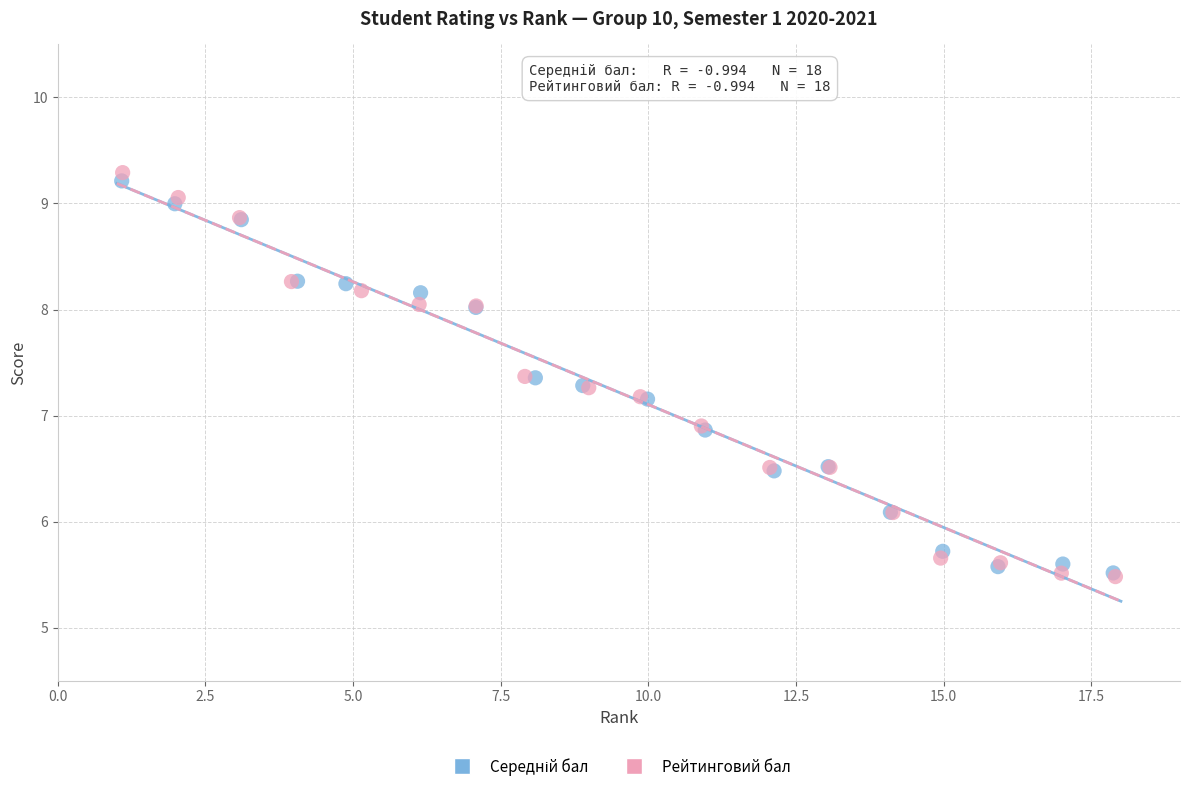

Which series has the widest spread of Y values?

Рейтинговий бал